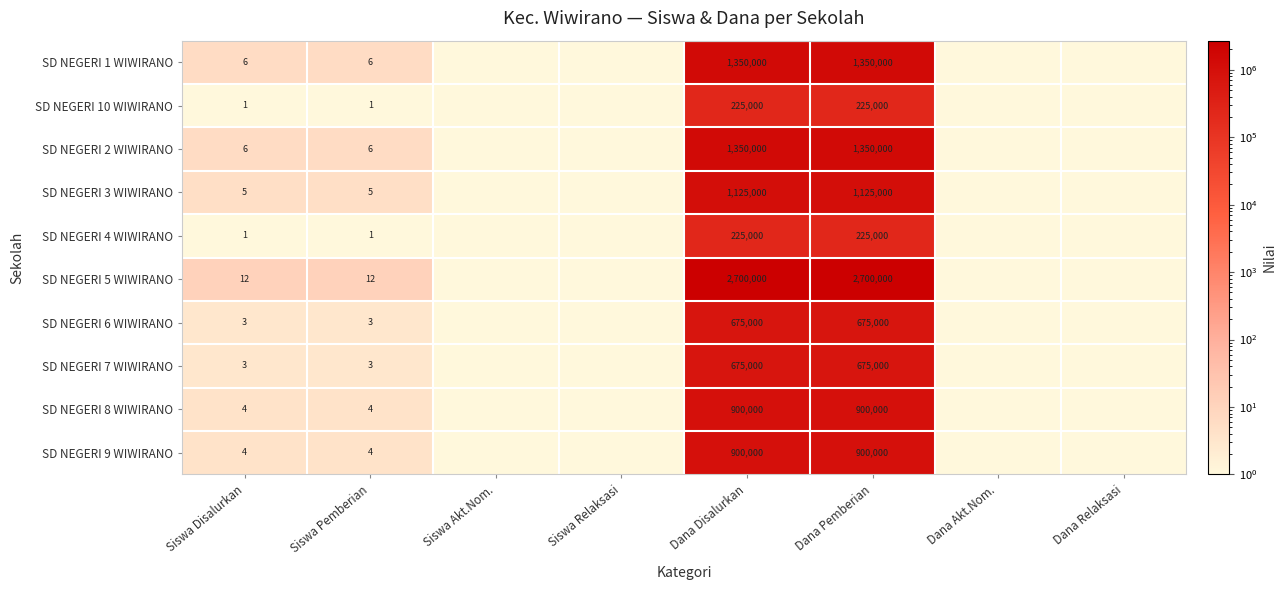

Which has a higher value, Siswa Relaksasi or Siswa Pemberian?

Siswa Pemberian